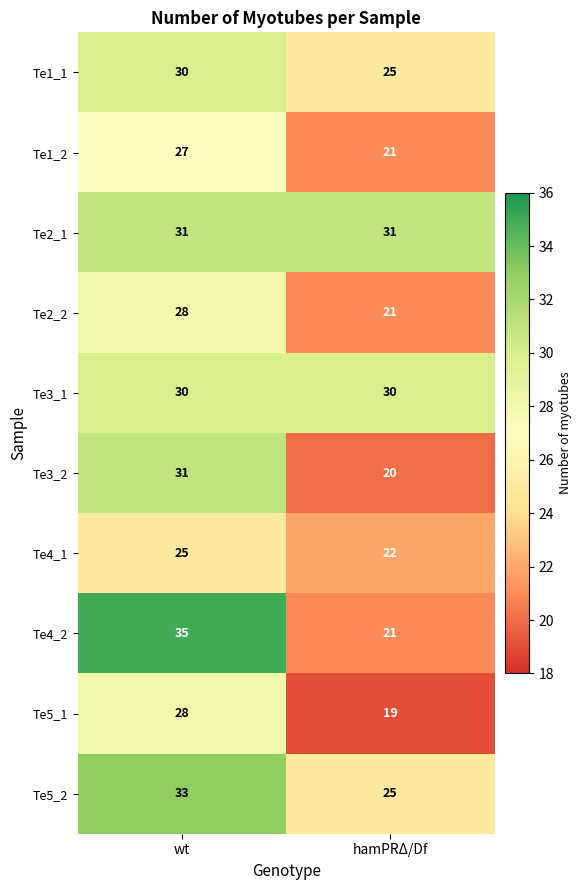

How many distinct data groups are displayed?

10